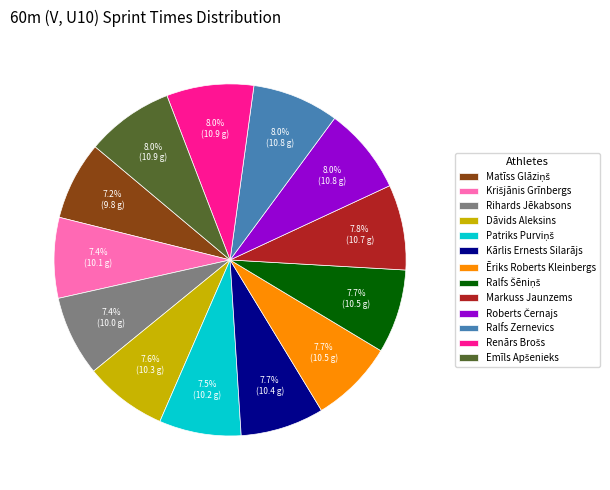

Approximately how many times larger is the value at Rihards Jēkabsons compared to Ēriks Roberts Kleinbergs?

1.0